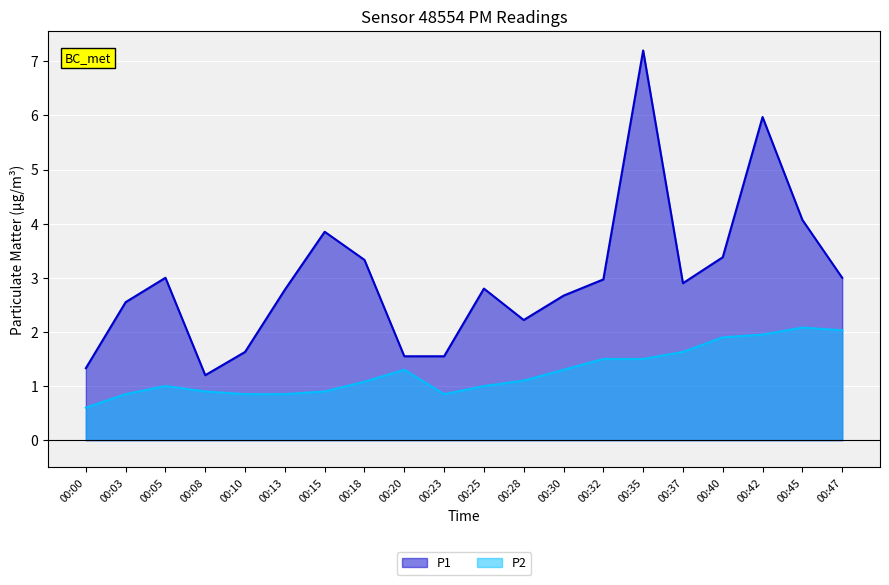

What is the total value across all series at 00:47?

5.0